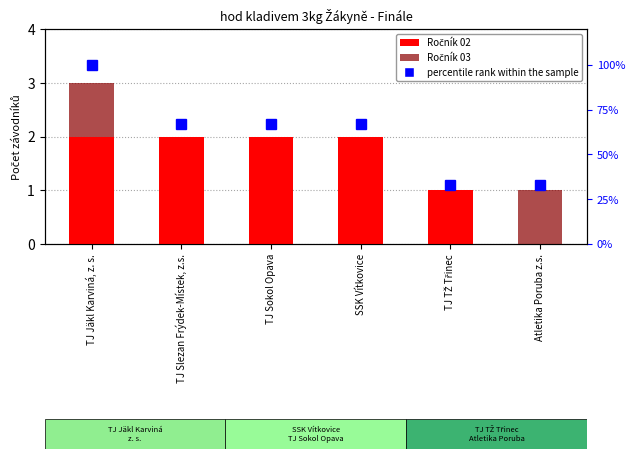

Which series has the widest spread of values?

percentile rank within the sample